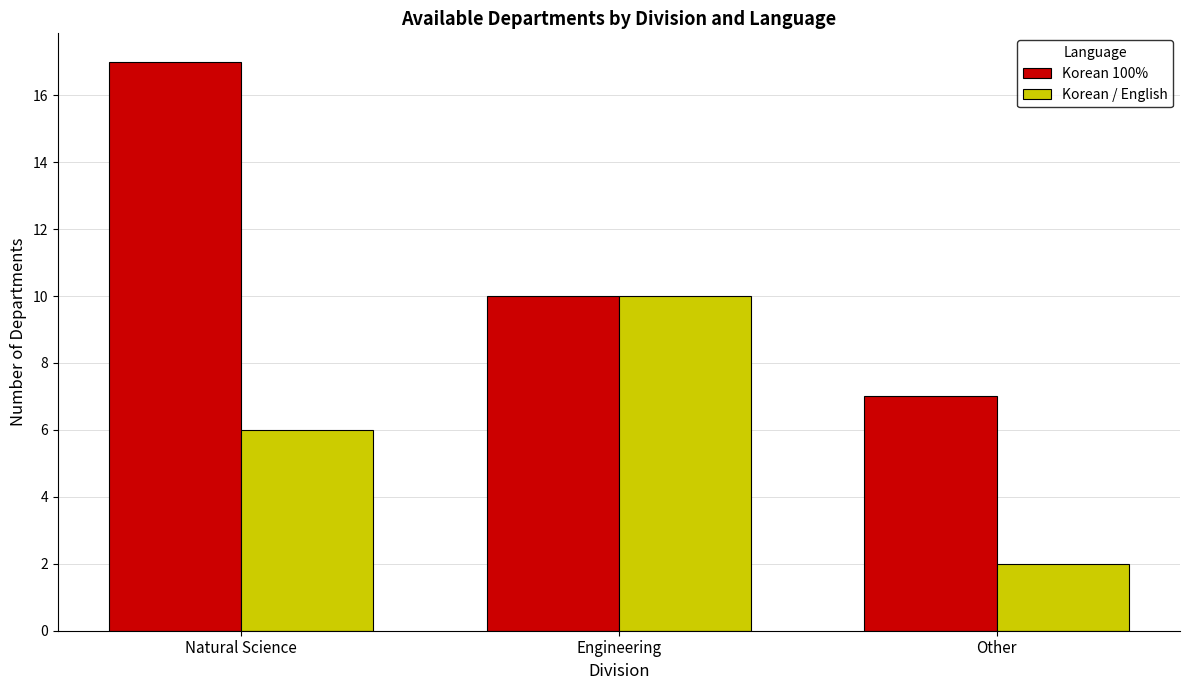

Is the value of Korean 100% at Other greater than the value of Korean / English at Other?

Yes